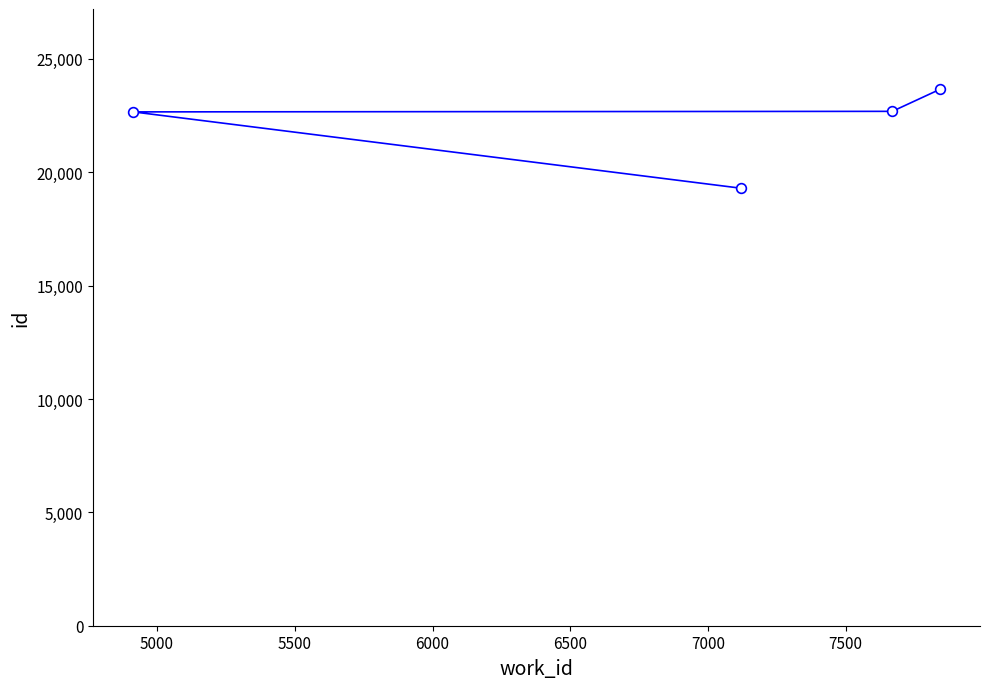

What is the smallest value displayed?

19297